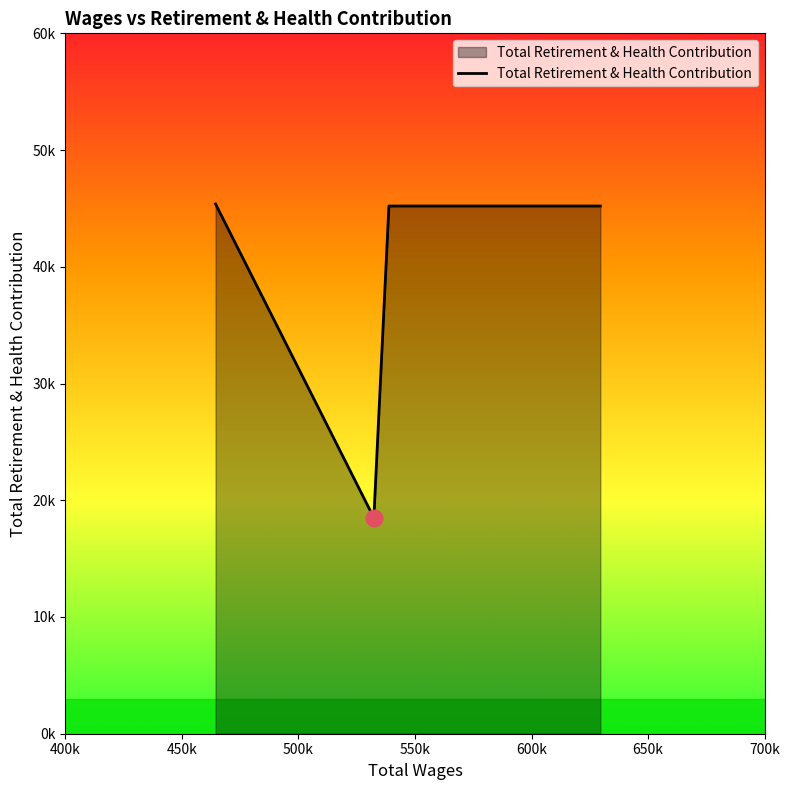

Reading left to right, what are all the values shown in this chart?

45382	18500	45206	45206